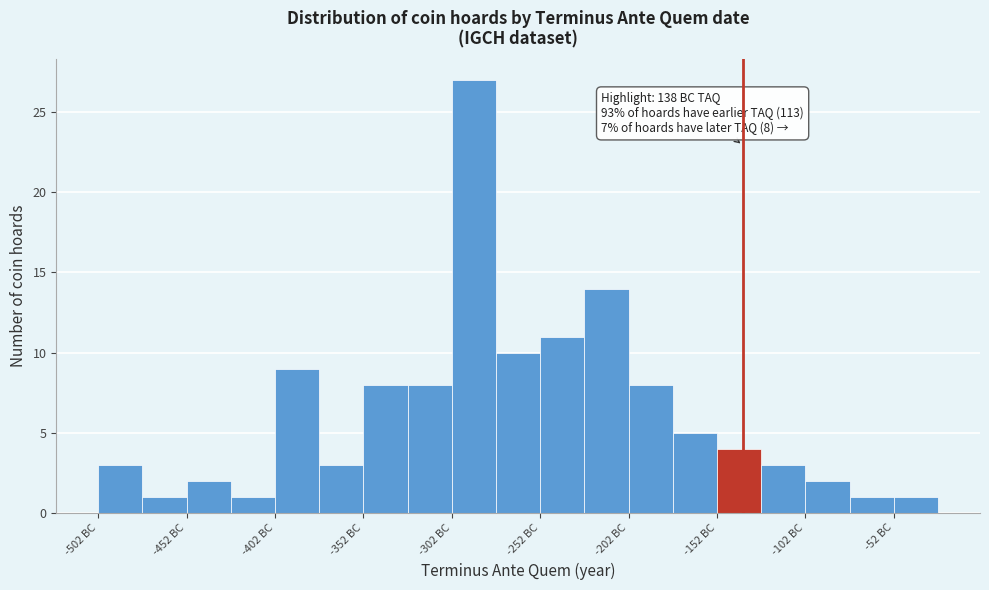

Which range on the x-axis has the tallest bar?

-302.5 to -277.5